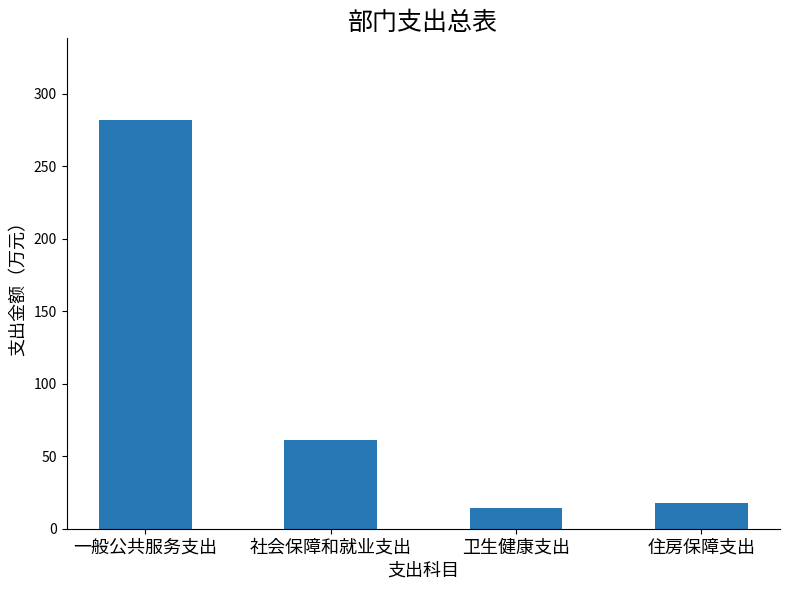

At which label does the data first exceed 60?

一般公共服务支出